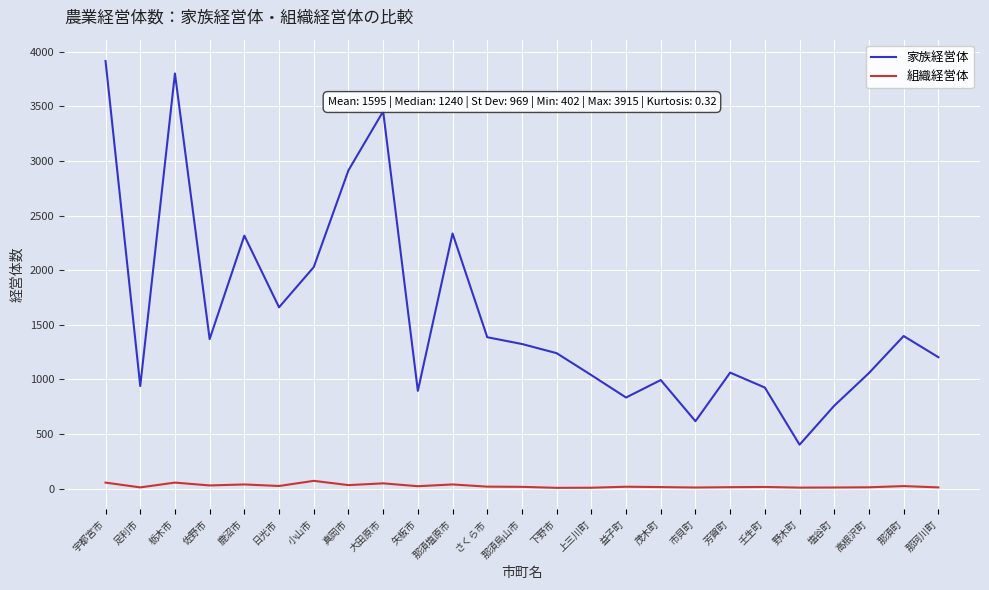

True or false: 組織経営体 has more than 1 points higher than both neighbors.

True